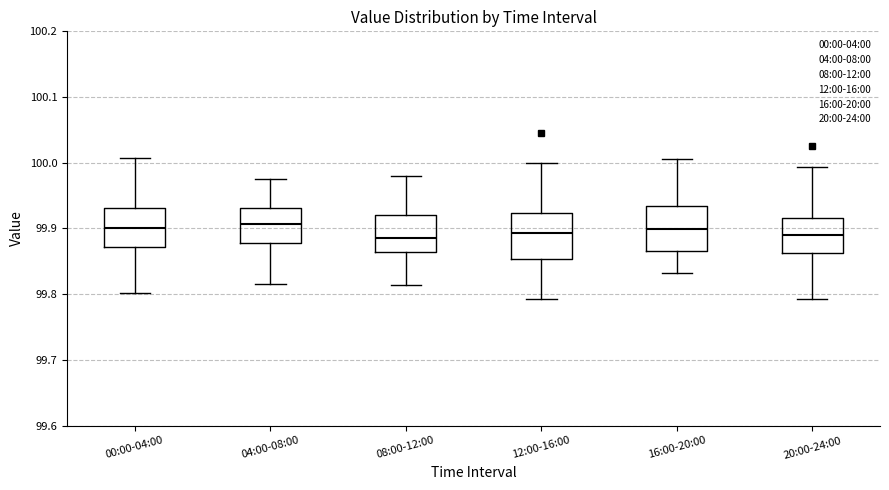

Reading left to right, transcribe this box plot: for each box, give where its median line is, the range the box spans, and where its two whiskers end, as read against the y-axis. The values are not printed on the chart, so give them approximately, as read against the axis.

00:00-04:00: median 99.90, box 99.87 to 99.93, whiskers 99.80 to 100.01
04:00-08:00: median 99.91, box 99.88 to 99.93, whiskers 99.82 to 99.97
08:00-12:00: median 99.89, box 99.86 to 99.92, whiskers 99.81 to 99.98
12:00-16:00: median 99.89, box 99.85 to 99.92, whiskers 99.79 to 100.00
16:00-20:00: median 99.90, box 99.87 to 99.93, whiskers 99.83 to 100.01
20:00-24:00: median 99.89, box 99.86 to 99.92, whiskers 99.79 to 99.99